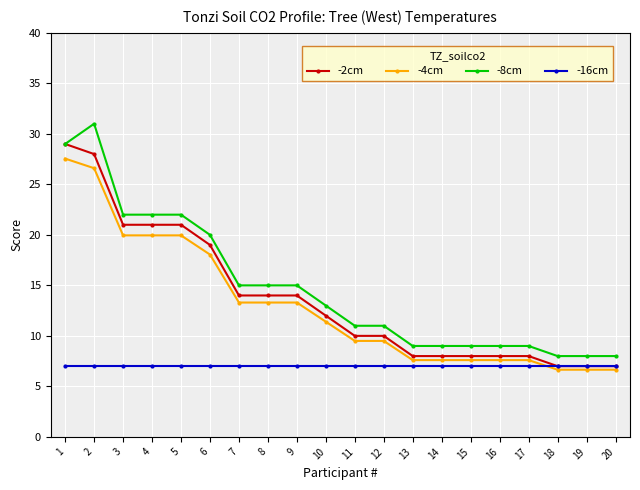

Is the value of -4cm at 5 greater than the value of -8cm at 2?

No